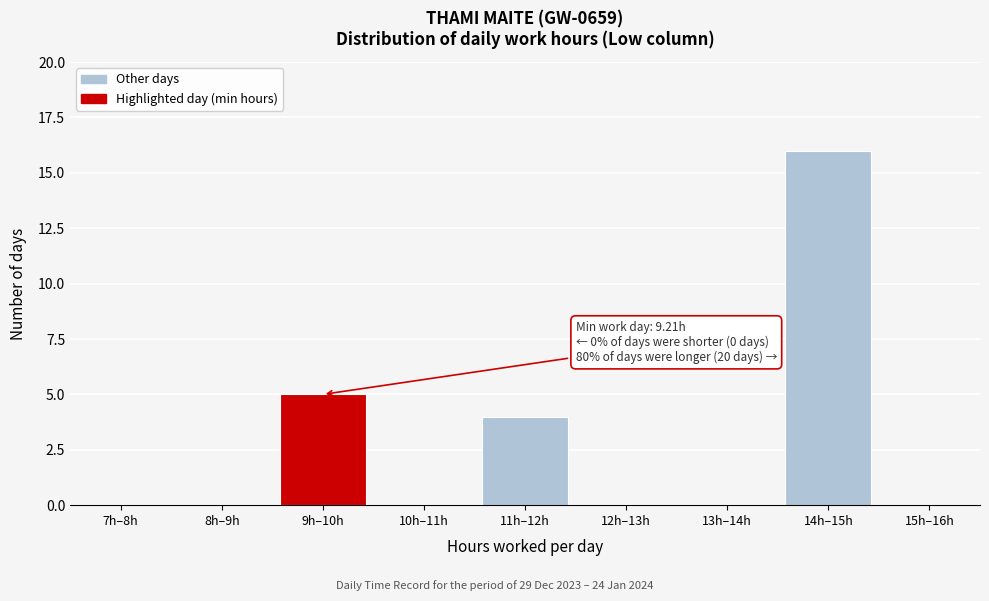

Reading left to right, what are all the values shown in this chart?

7h–8h=0	8h–9h=0	9h–10h=5	10h–11h=0	11h–12h=4	12h–13h=0	13h–14h=0	14h–15h=16	15h–16h=0